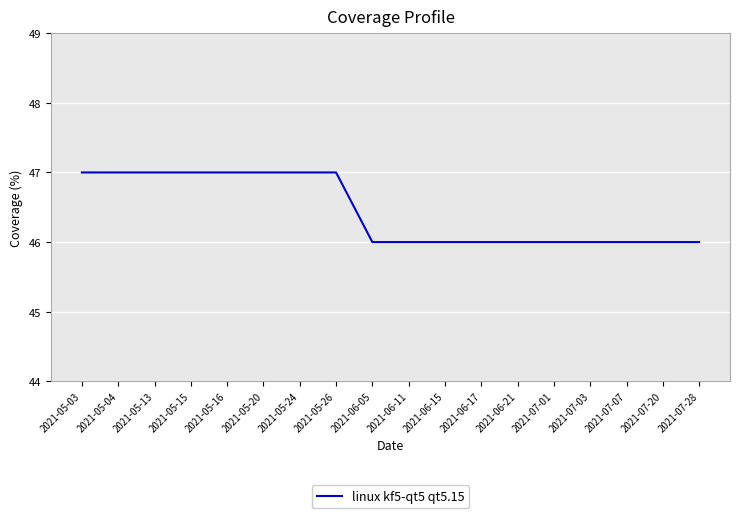

Reading left to right, what are all the values shown in this chart?

47	47	47	47	47	47	47	47	46	46	46	46	46	46	46	46	46	46